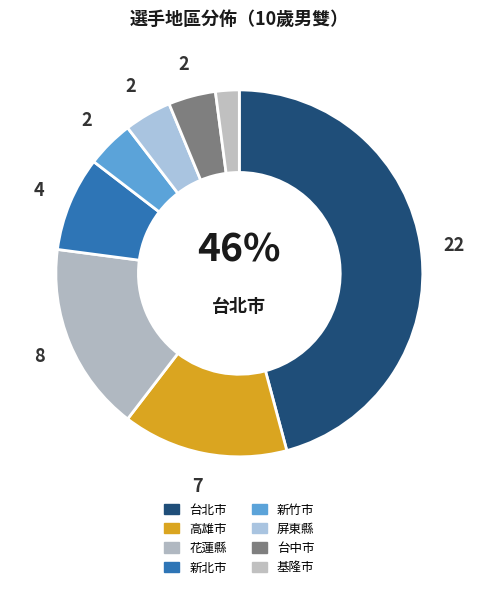

To the nearest percent, what portion does 台中市 represent?

4%